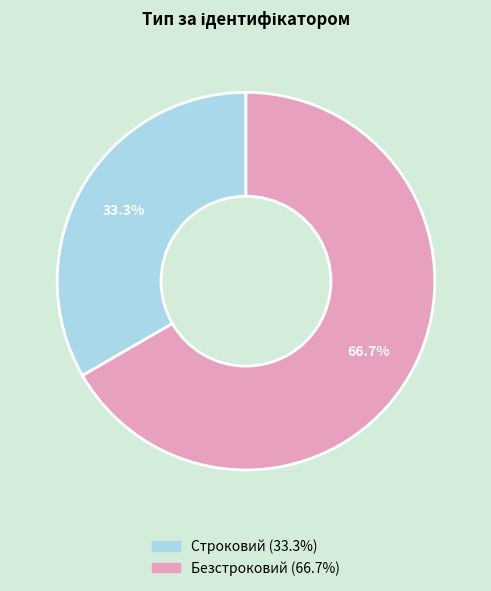

Which category accounts for the majority?

Безстроковий